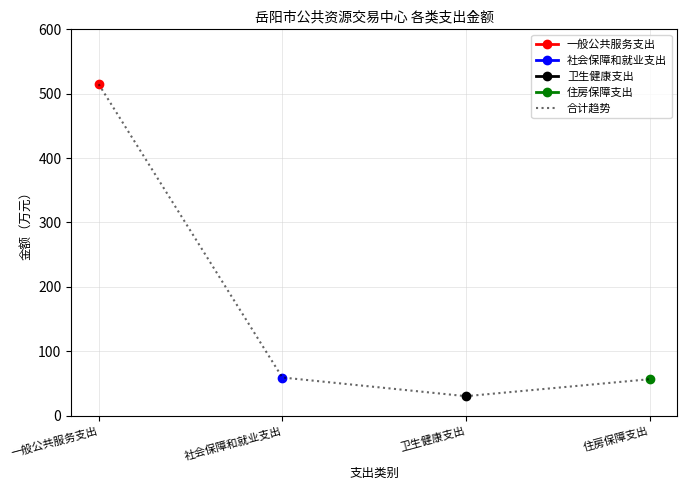

What is the smallest value displayed?

30.2